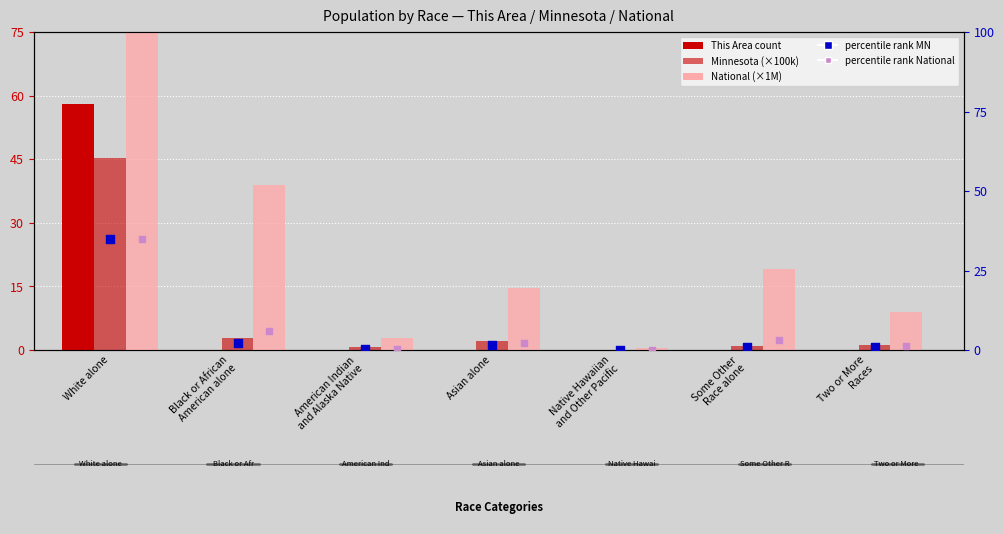

Which series has the largest total across all categories?

National (×1M)